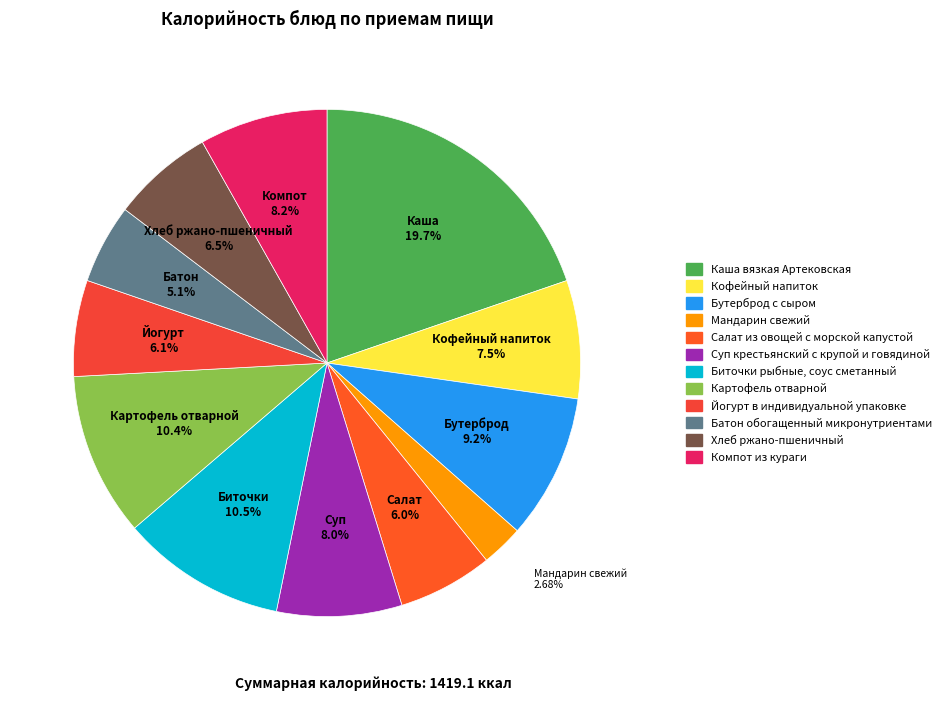

How many segments does this pie chart have?

12